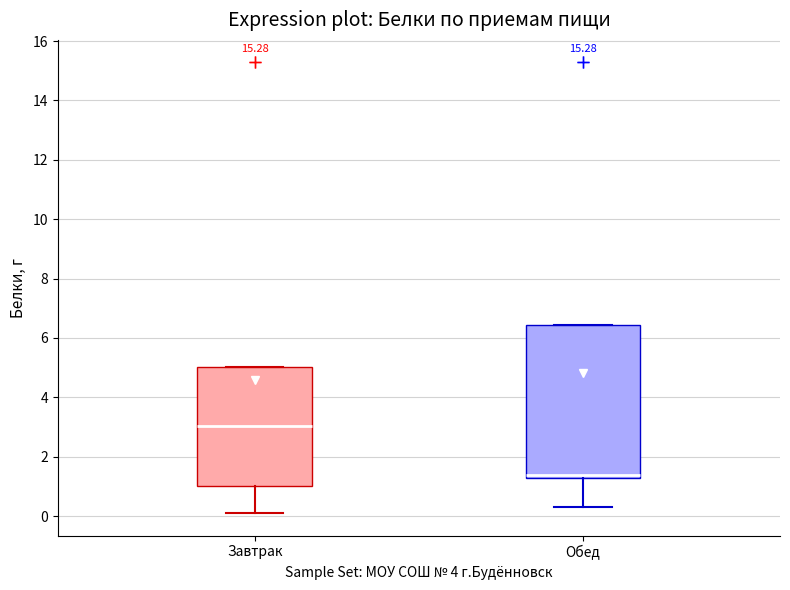

Which box has the lowest median line?

Обед